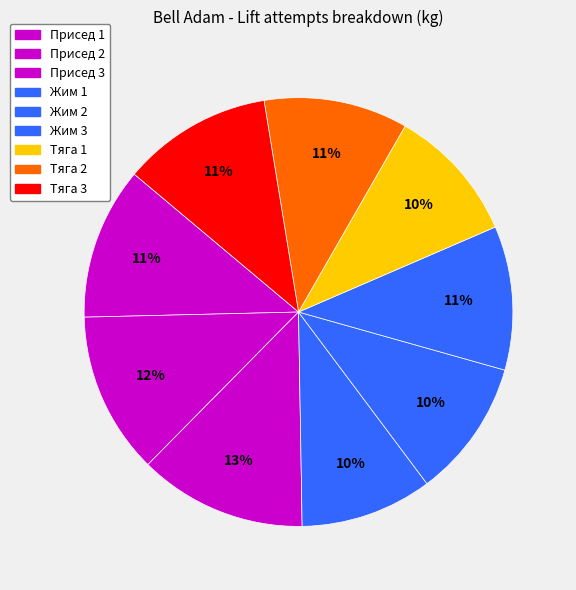

Does Жим 3 account for over 50% of the chart?

No